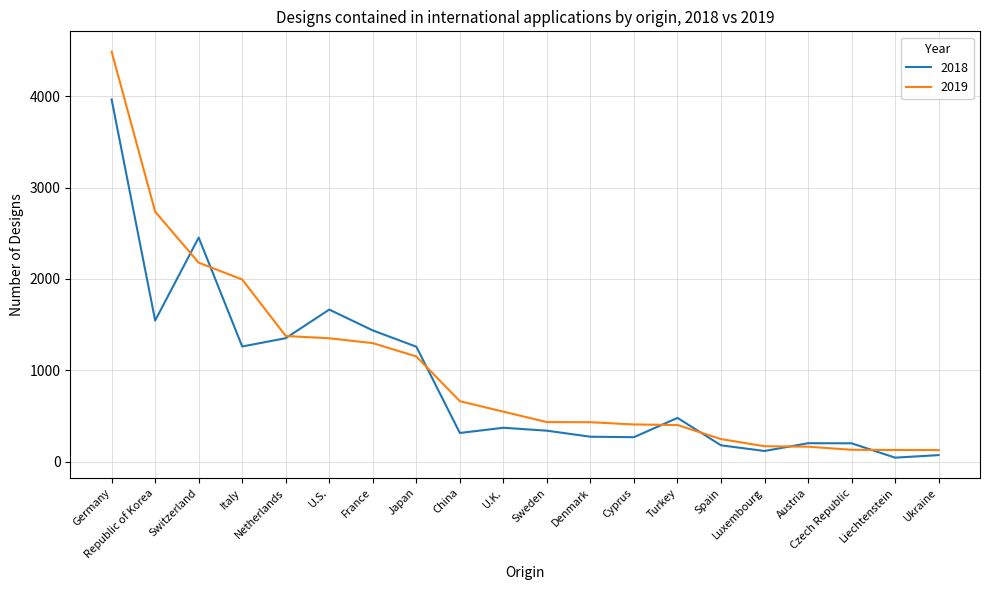

Is this an area chart (filled region under the line)?

No